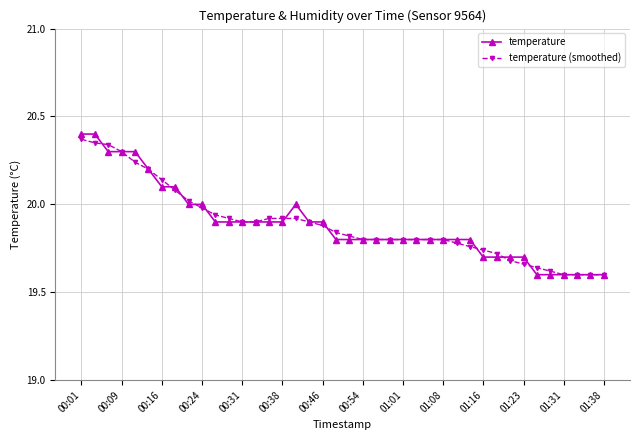

At how many categories does at least one series exceed 19?

40